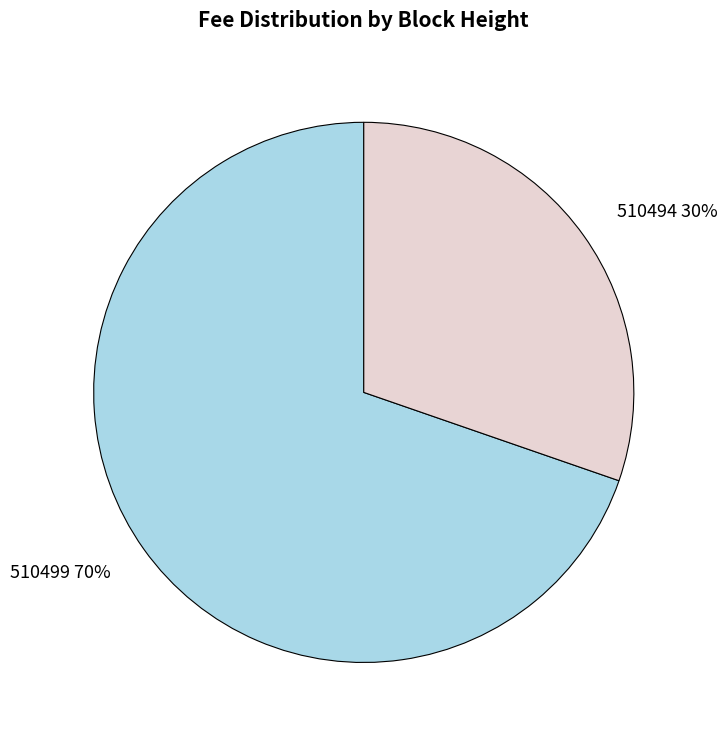

Combined, do 510499 70% and 510494 30% account for over 50%?

Yes